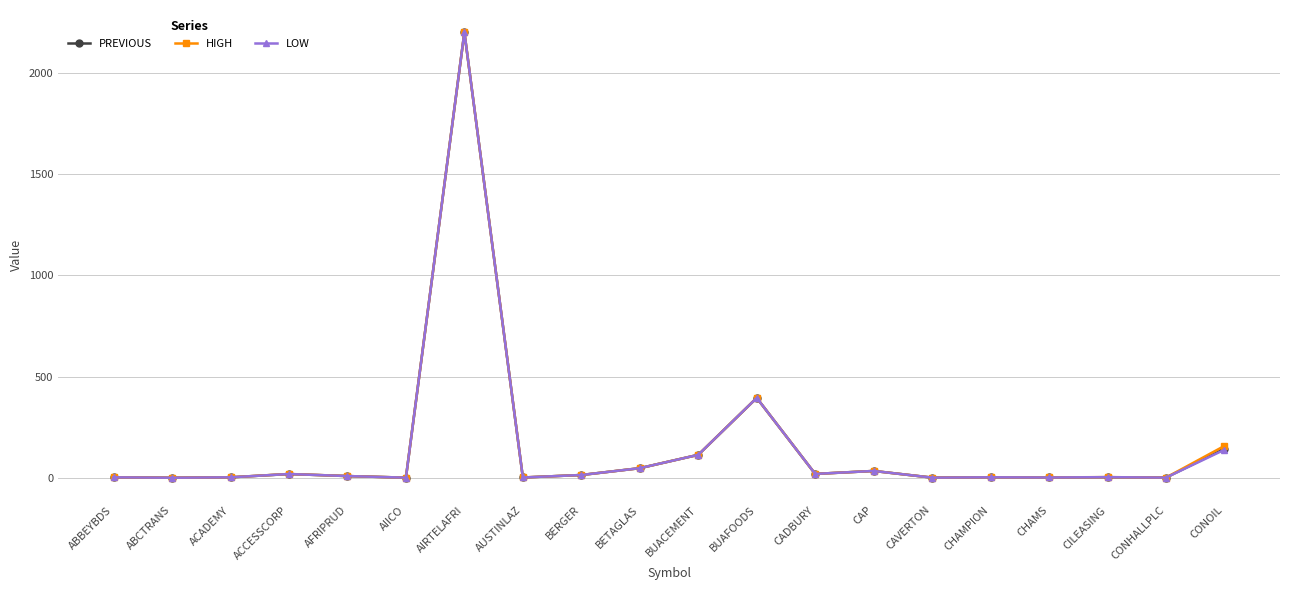

Where is HIGH nearest to the value 1100?

BUAFOODS